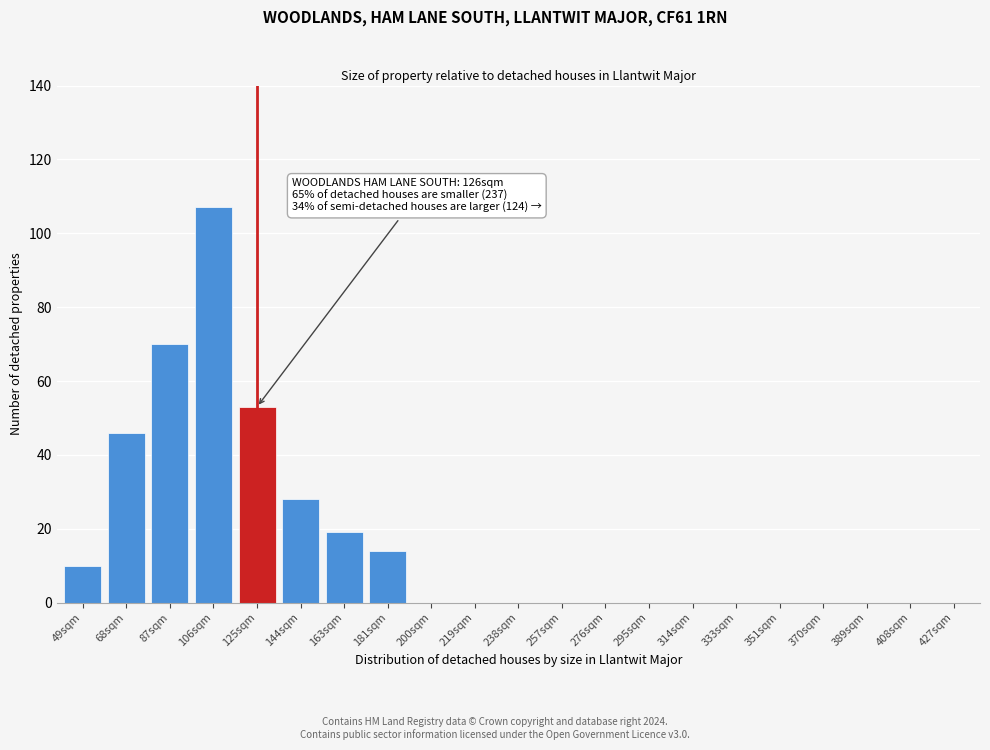

Reading right to left, extract all data points from this chart.

427sqm=0	408sqm=0	389sqm=0	370sqm=0	351sqm=0	333sqm=0	314sqm=0	295sqm=0	276sqm=0	257sqm=0	238sqm=0	219sqm=0	200sqm=0	181sqm=14	163sqm=19	144sqm=28	125sqm=53	106sqm=107	87sqm=70	68sqm=46	49sqm=10